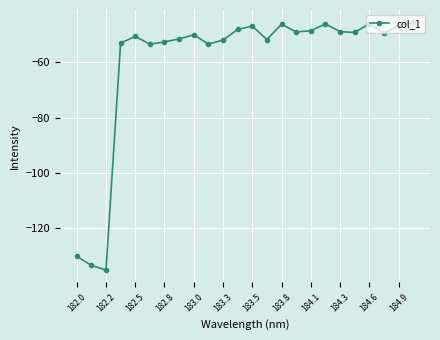

What is the average value?

-59.9